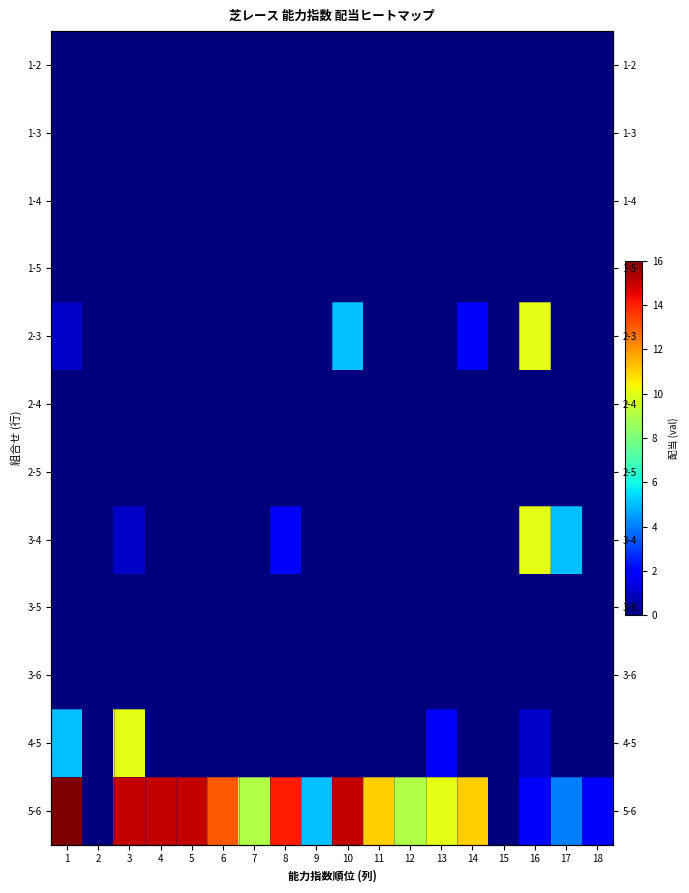

List the labels in order of 1-5 value, smallest first.

1, 2, 3, 4, 5, 6, 7, 8, 9, 10, 11, 12, 13, 14, 15, 16, 17, 18